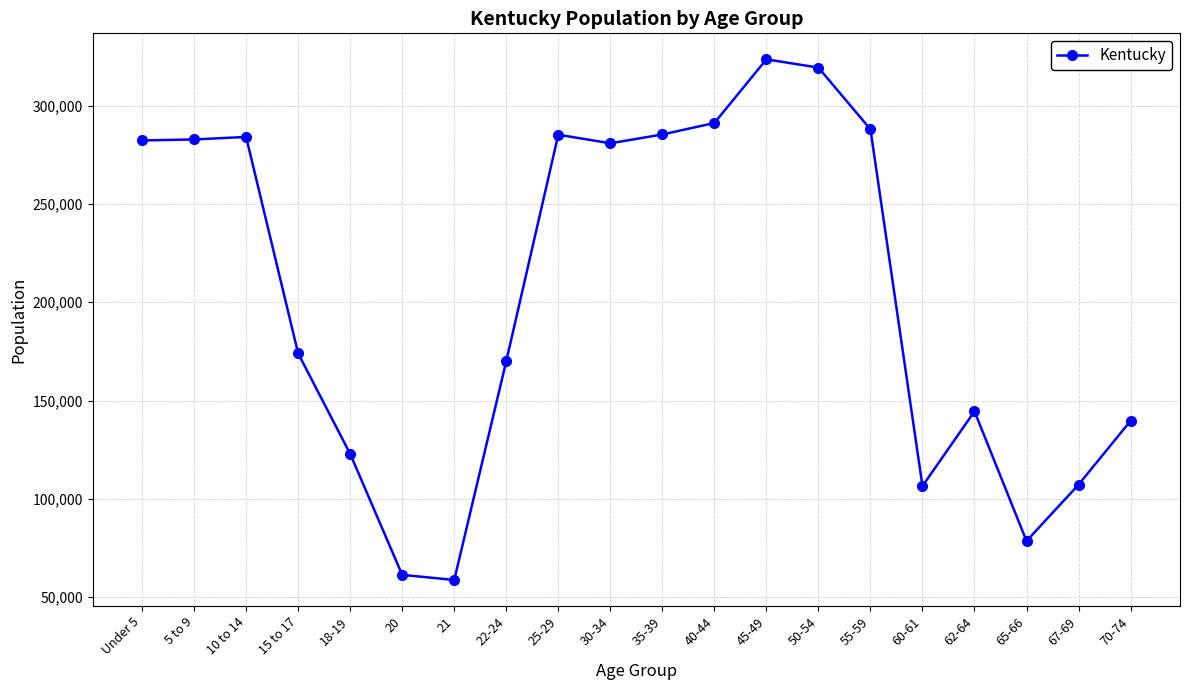

True or false: the data shows 206128 at 70-74.

False